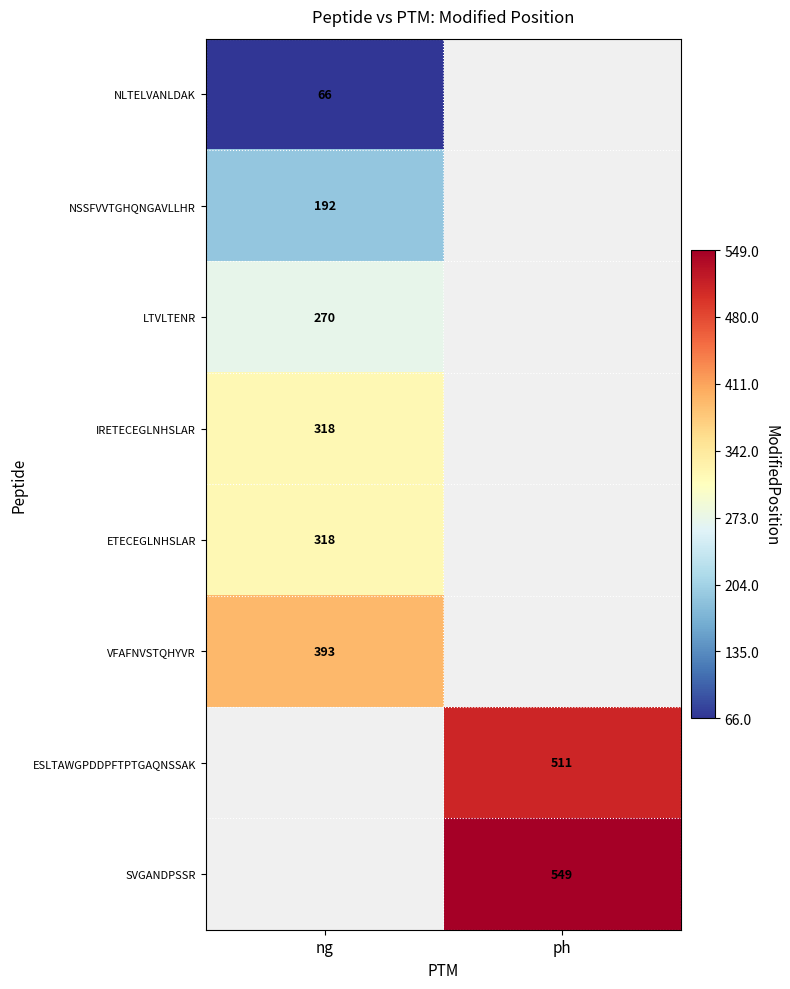

The VFAFNVSTQHYVR series shows 393 at ng. True or false?

True